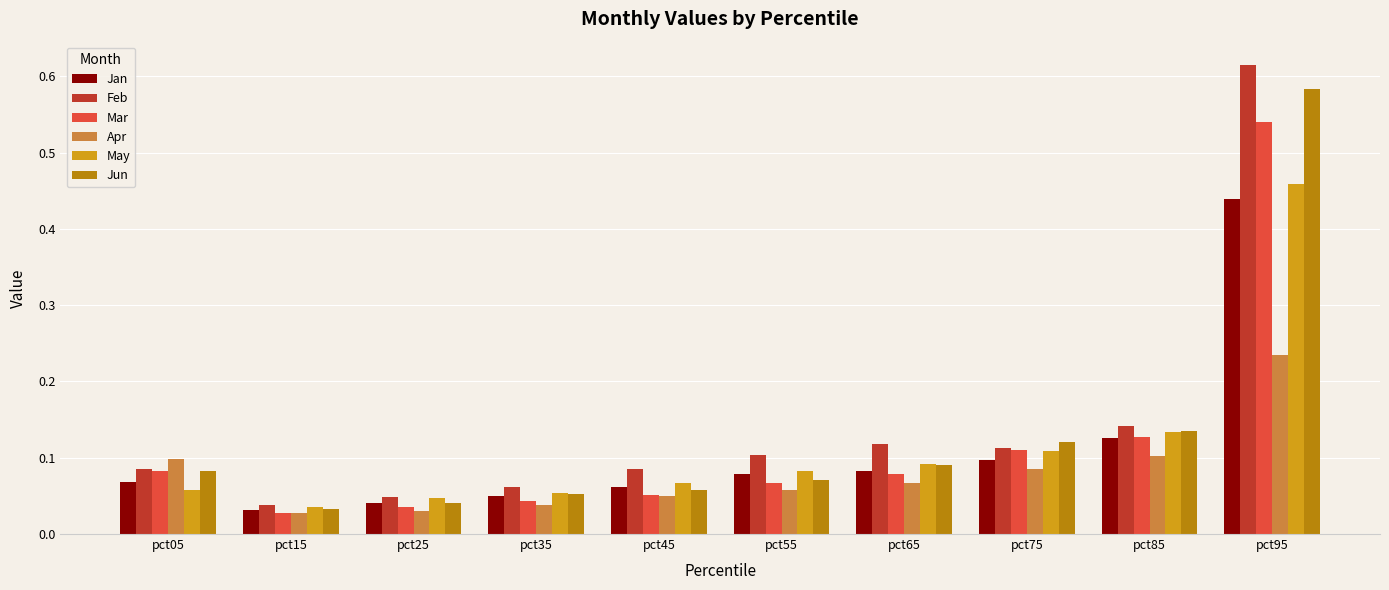

How many Apr values are between 0 and 1?

10